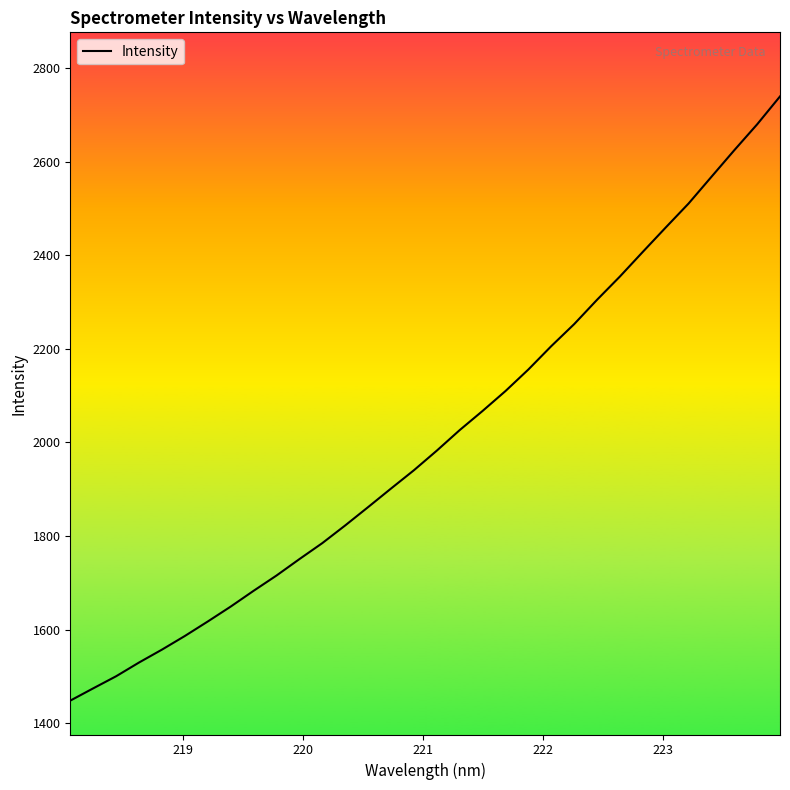

What is the difference between the maximum and minimum values?

1291.3